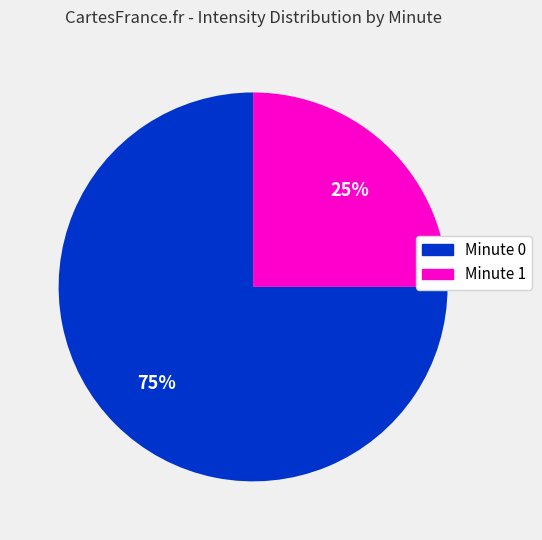

To the nearest percent, what is the difference between the largest and smallest slice percentages?

50%